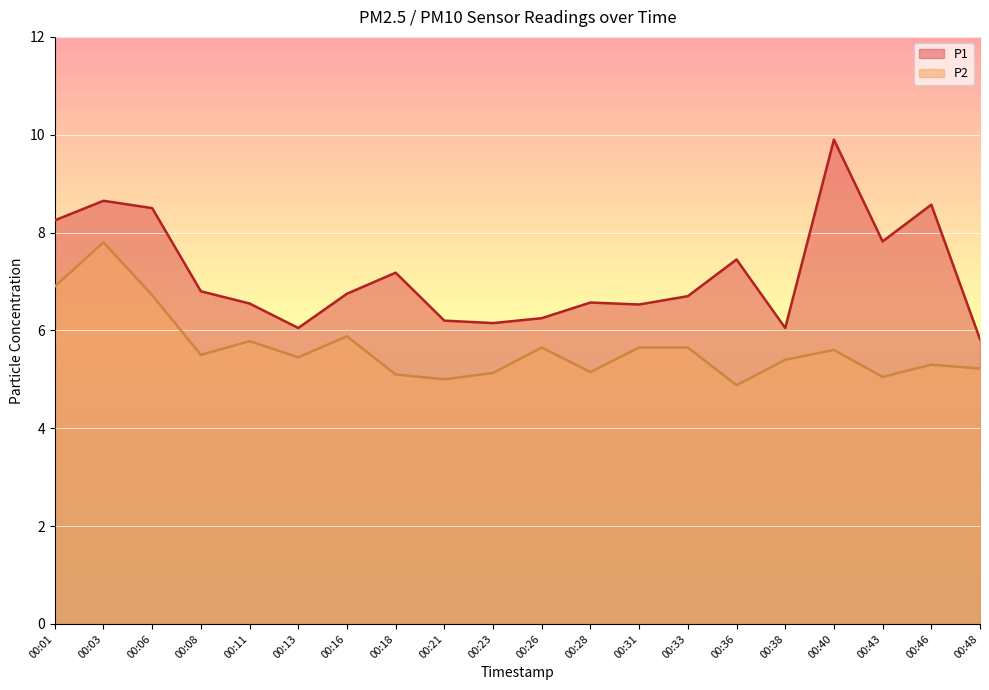

Rank the series by their maximum value, from lowest to highest.

P2, P1